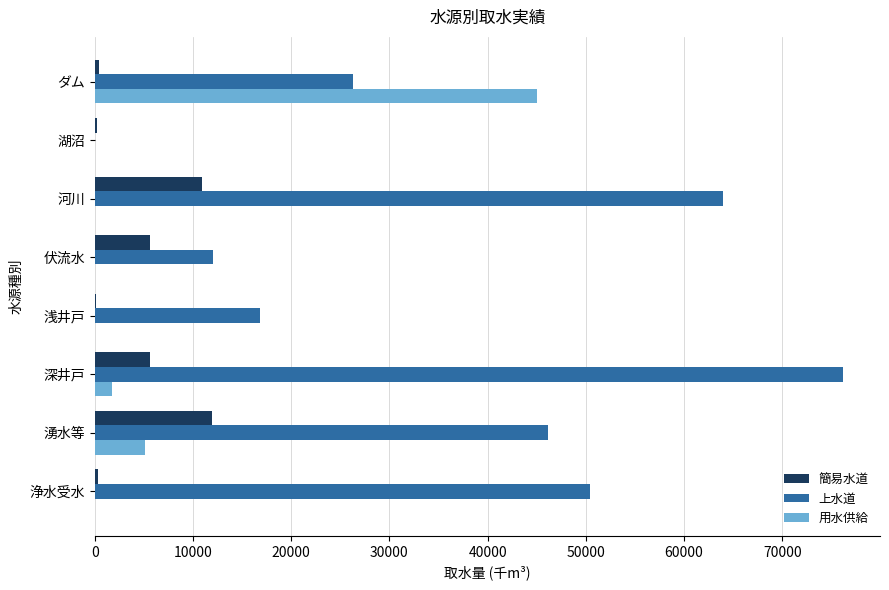

Which series changed the most between 湖沼 and 湧水等?

上水道